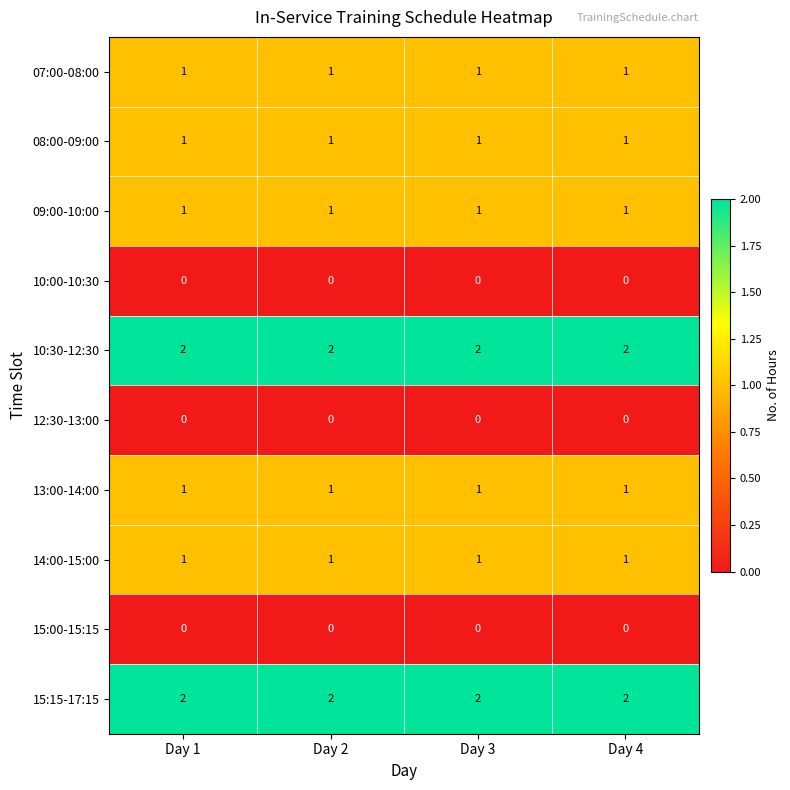

The 10:30-12:30 series shows 2 at Day 2. True or false?

True